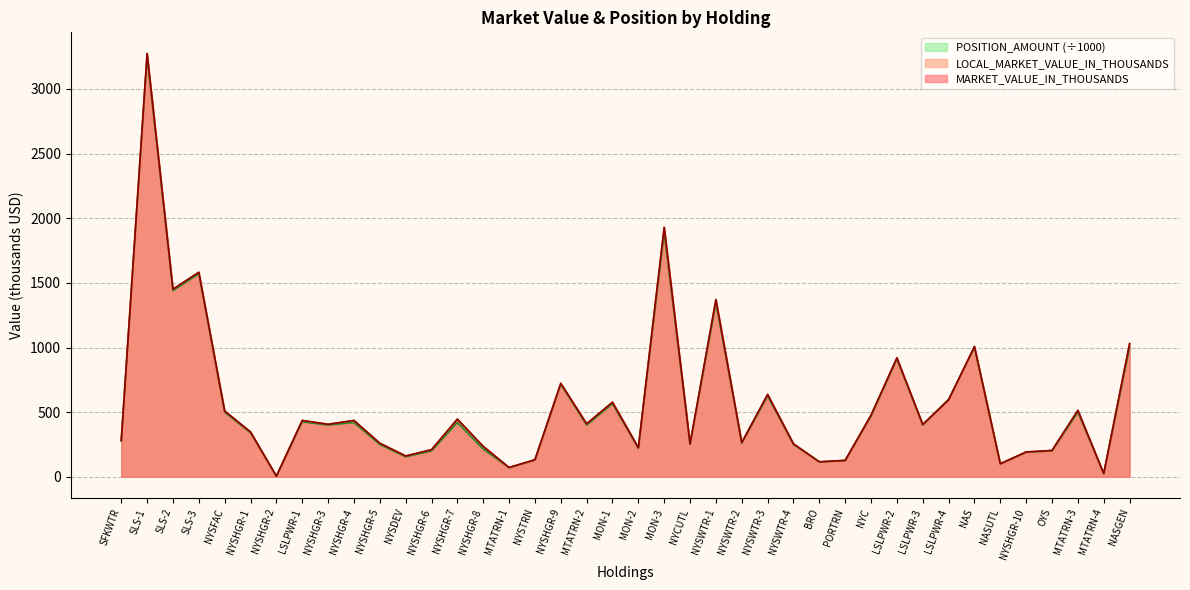

True or false: POSITION_AMOUNT has a value of 325 at MTATRN-3.

False